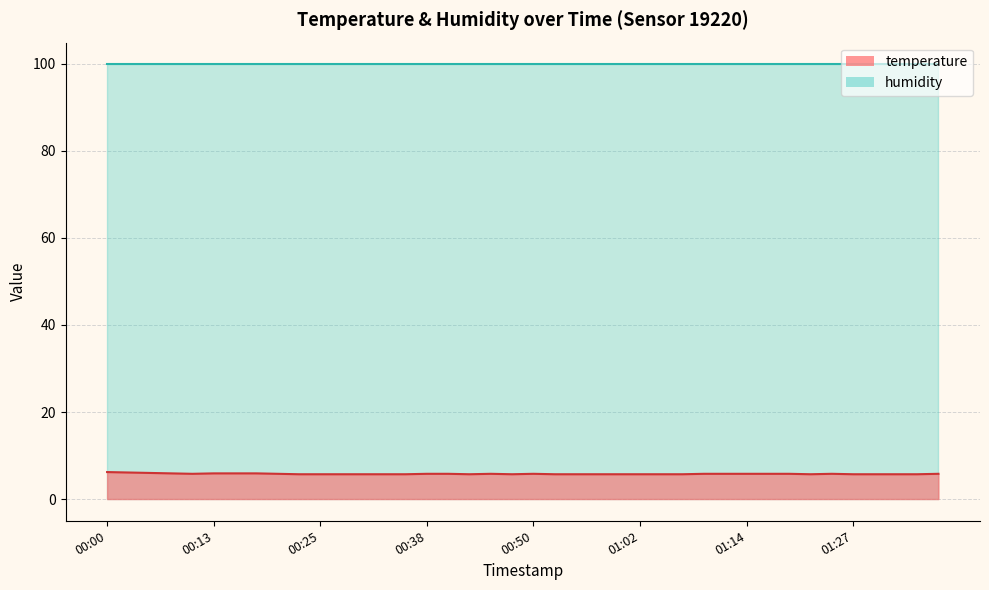

What is the approximate value at 01:37?

5.8